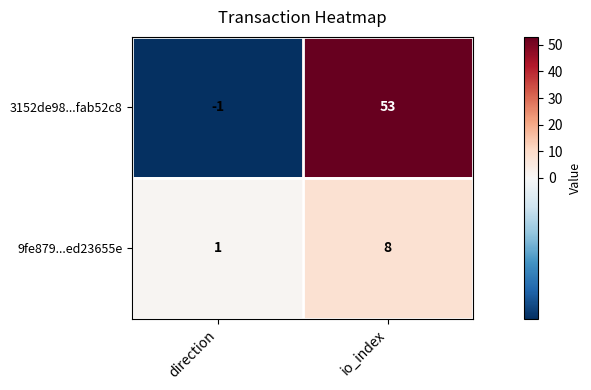

Where is 3152de98...fab52c8 nearest to the value 26?

direction